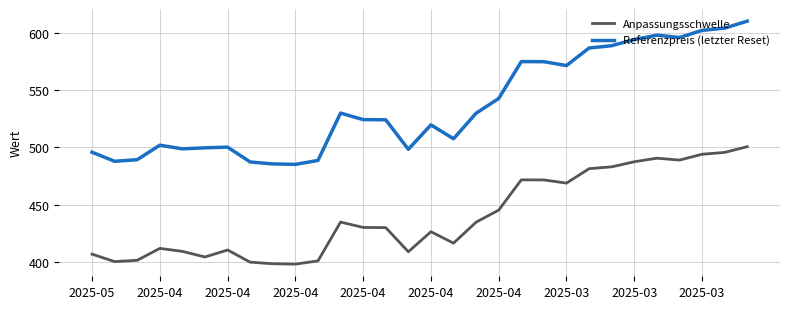

Which series has the largest total across all categories?

Referenzpreis (letzter Reset)